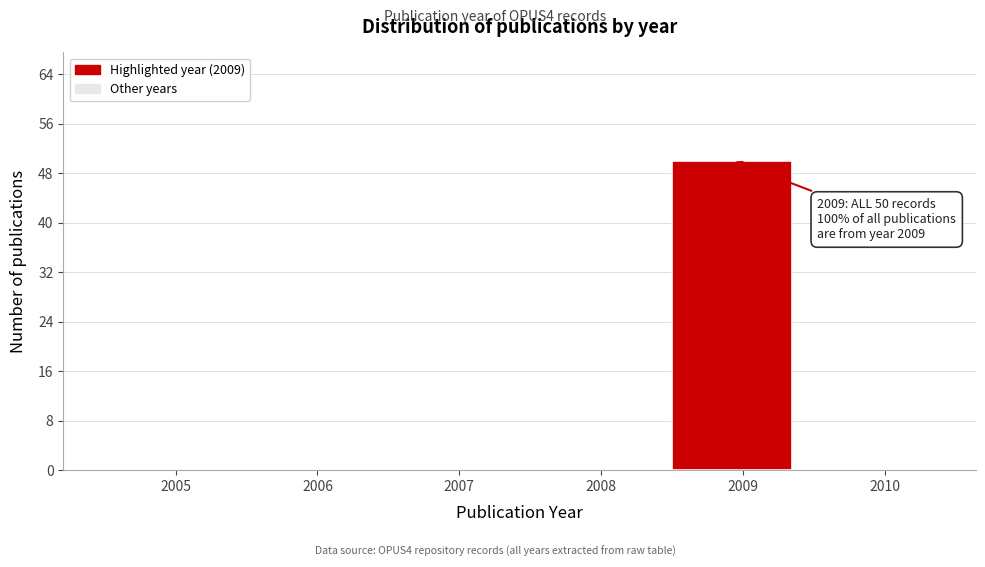

Reading left to right, list all the values displayed in this chart.

2005=0	2006=0	2007=0	2008=0	2009=50	2010=0